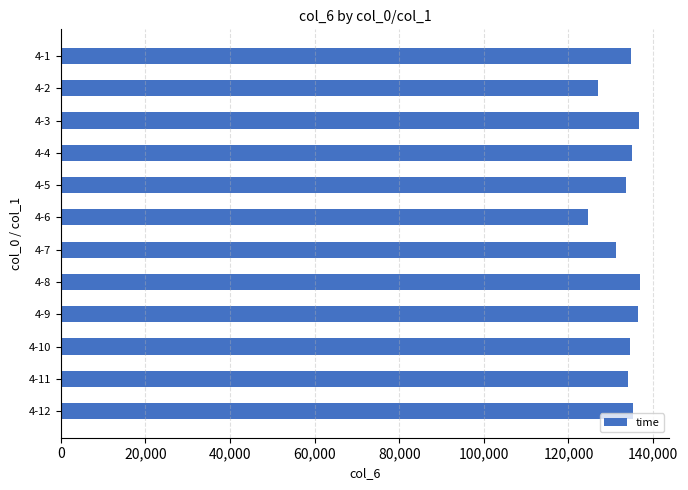

Are the bars grouped side by side (vs. stacked)?

No